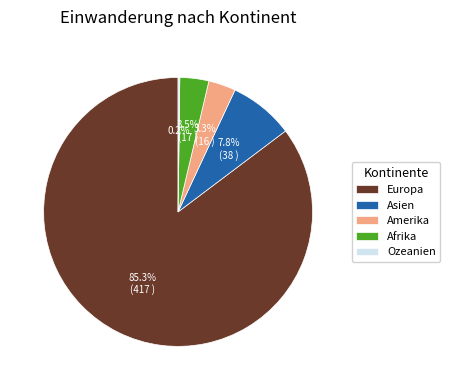

What percentage is the Amerika slice, to the nearest percent?

3%